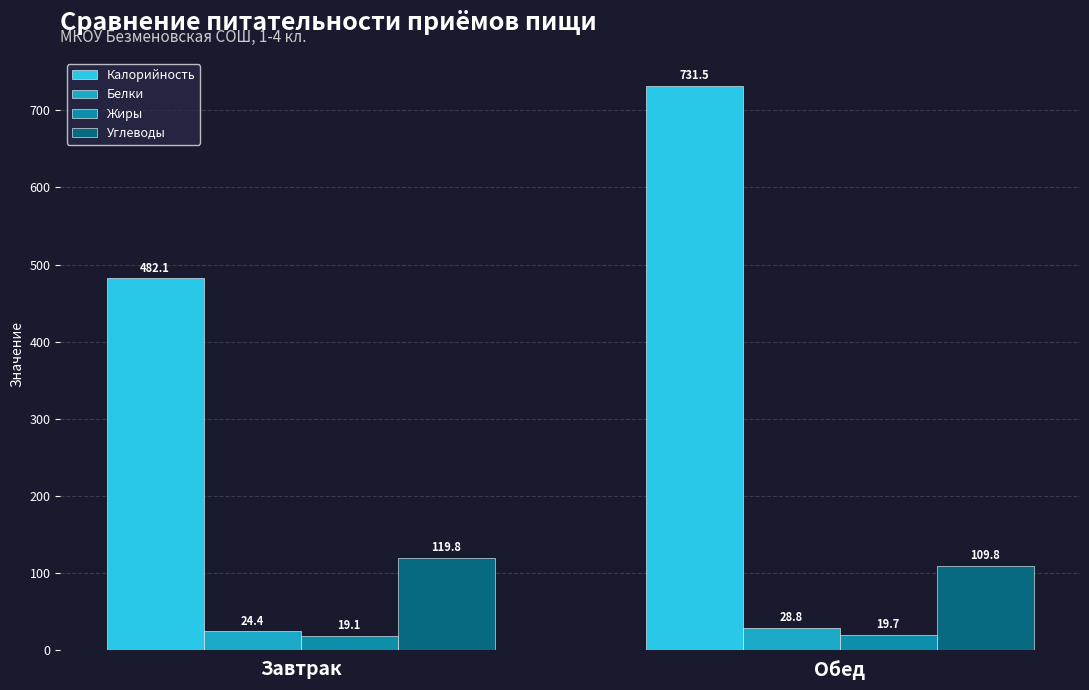

What is the average value of the Углеводы series?

114.8